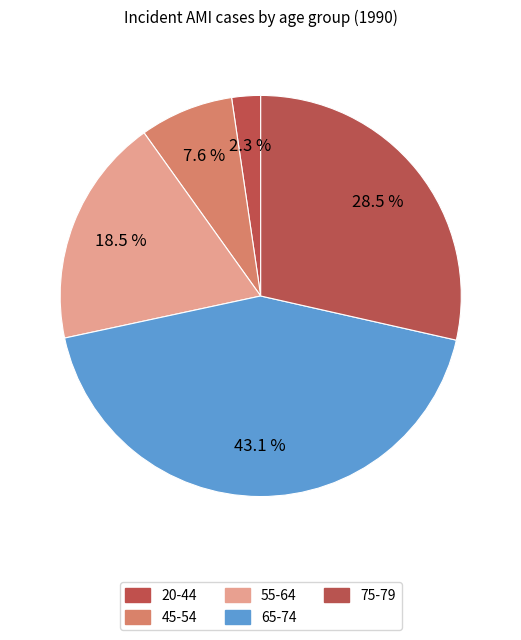

How many segments does this pie chart have?

5